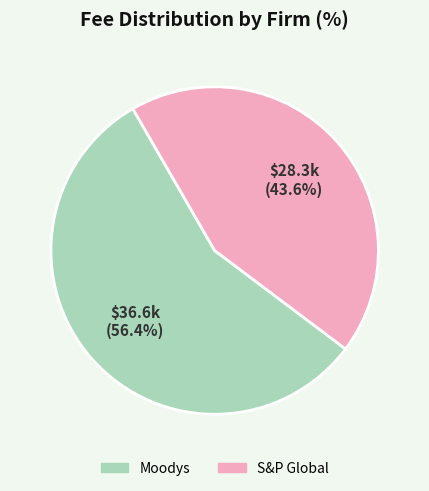

Which category has the biggest portion of the pie?

Moodys